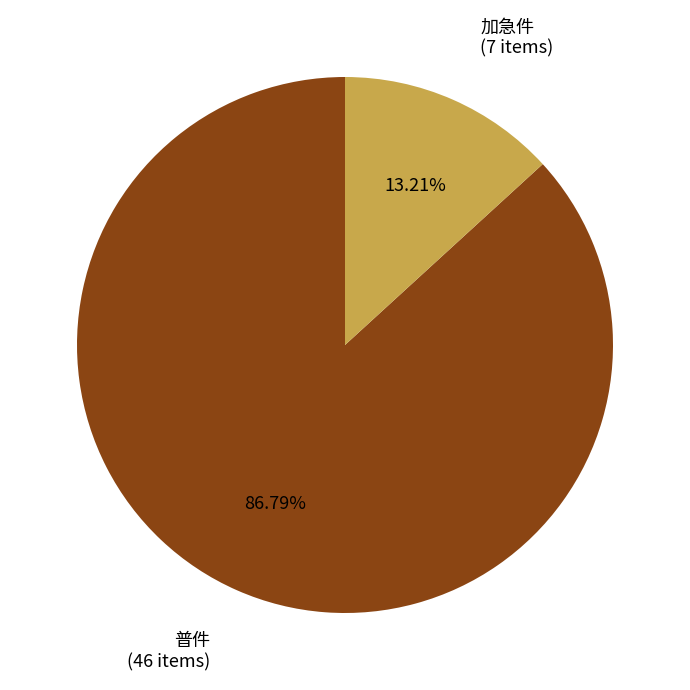

Does any single category account for the majority?

Yes